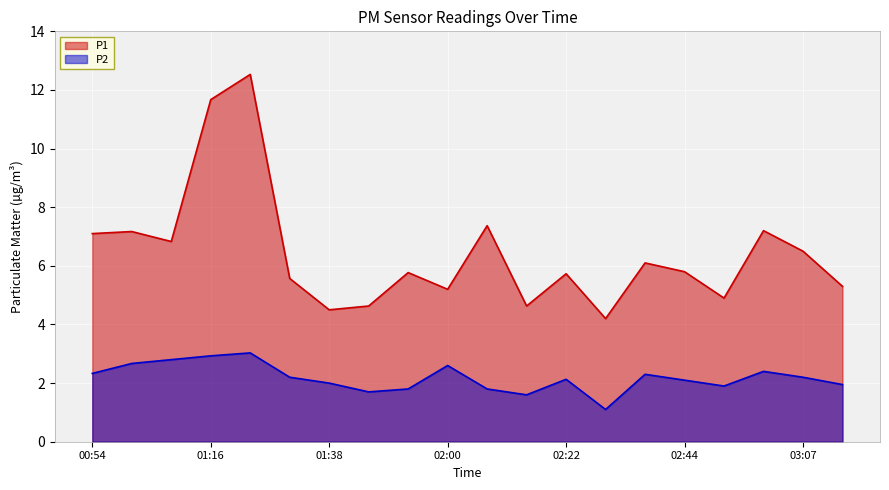

Between 00:54 and 02:07, which series saw the biggest shift?

P2